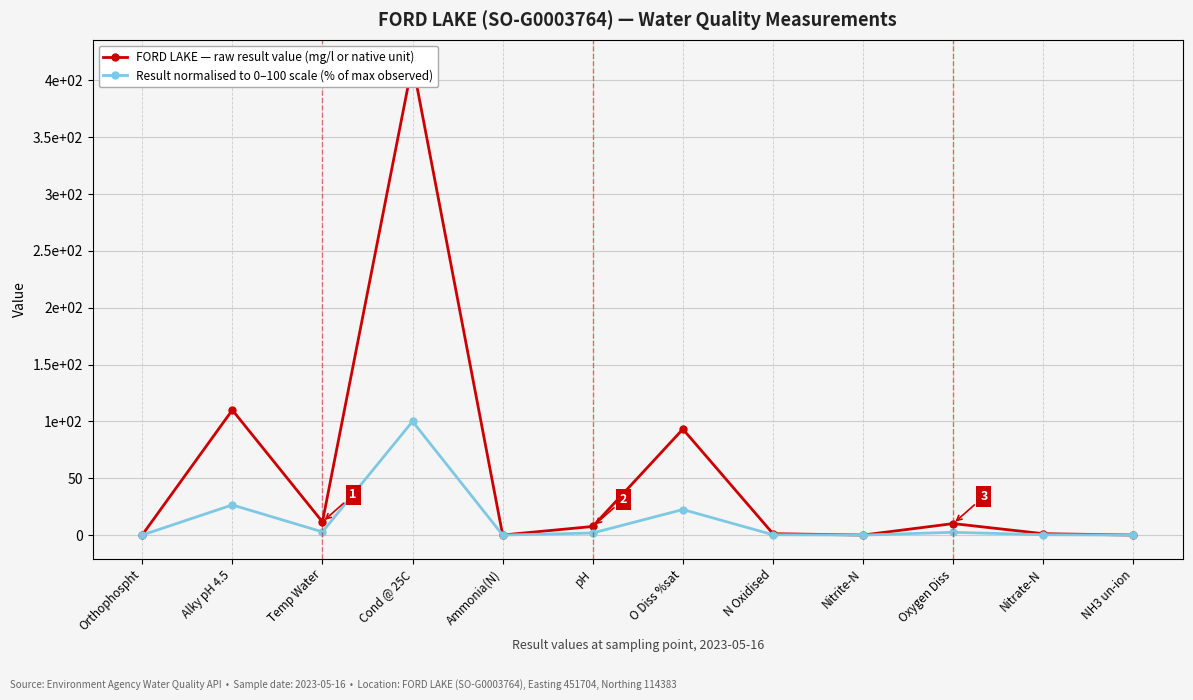

The value of FORD LAKE — raw result value (mg/l or native unit) at Nitrate-N is 1.7. True or false?

False